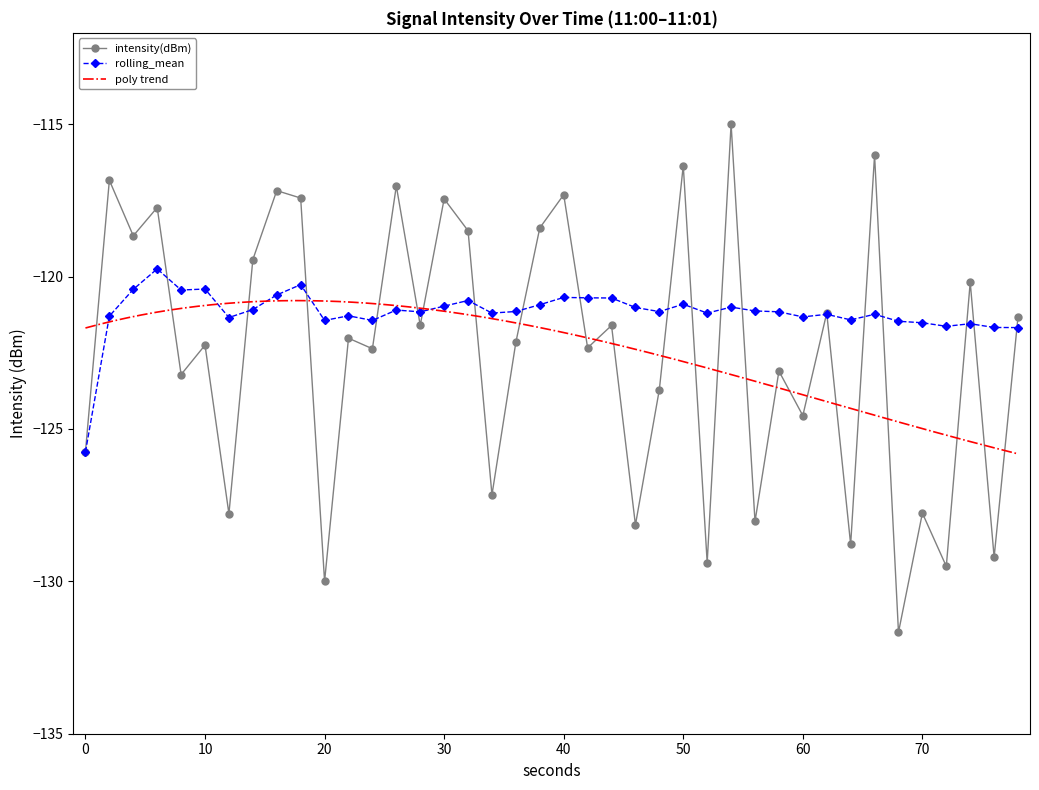

What is the difference between the maximum and minimum values in the rolling_mean series?

6.0